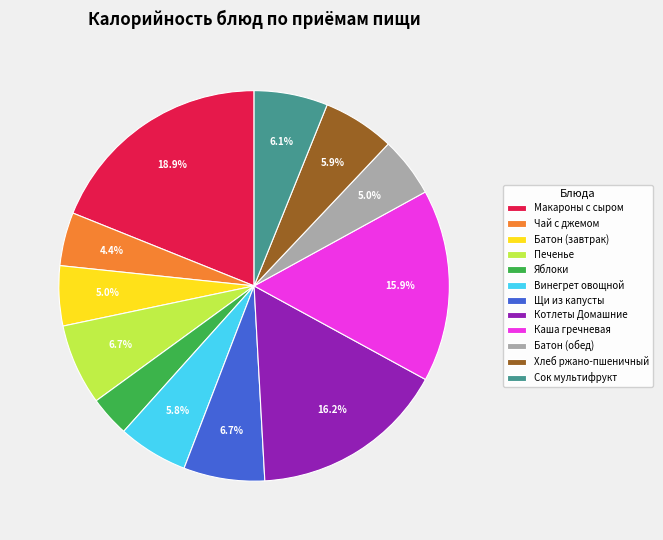

To the nearest percent, what percentage of the pie is Батон (обед)?

5%